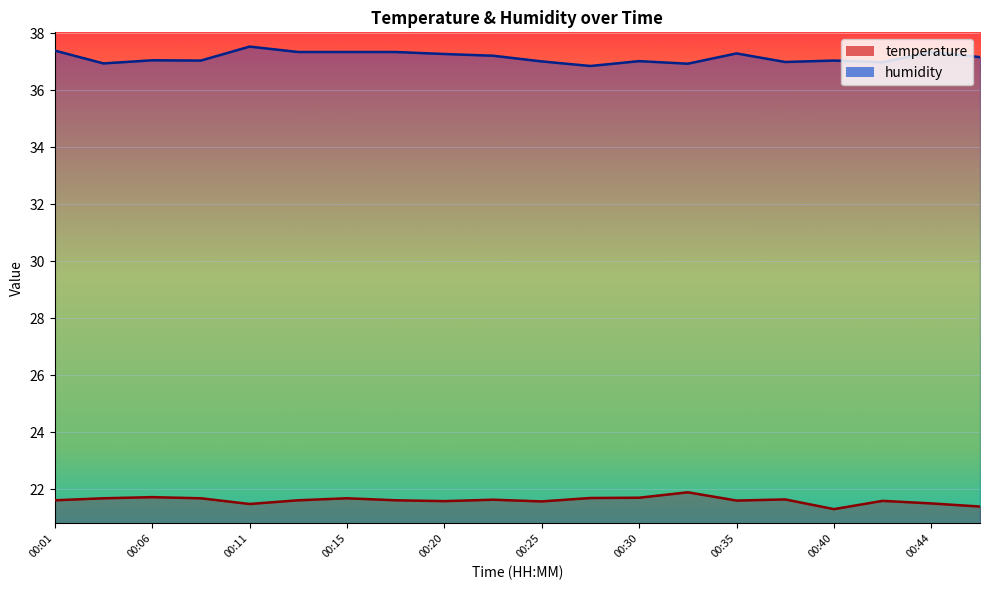

What is the minimum value shown in the chart?

21.3